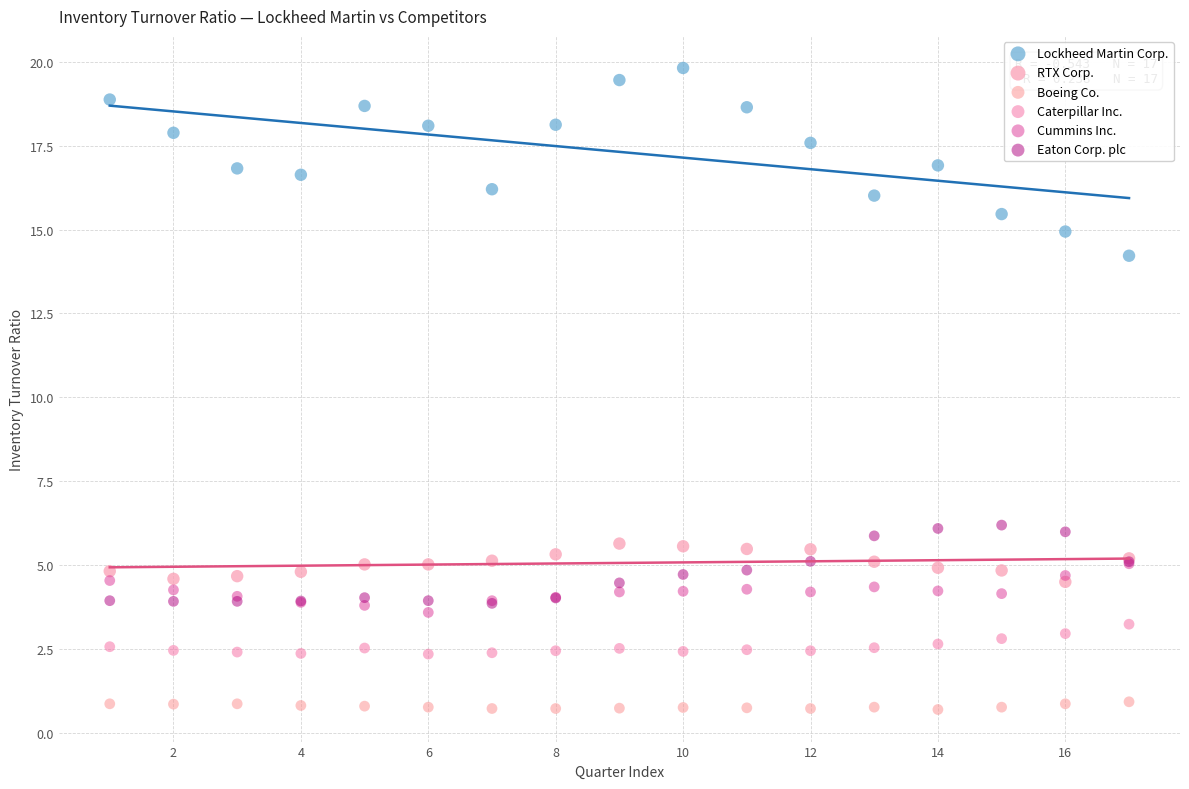

Which series contains the highest Y value?

Lockheed Martin Corp.